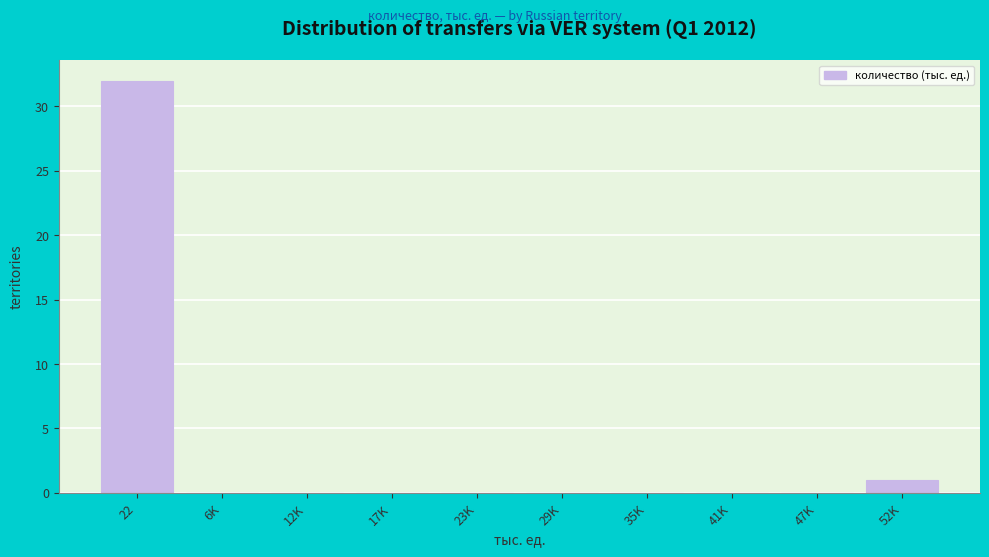

Reading left to right, extract all data points from this chart.

22=32	6K=0	12K=0	17K=0	23K=0	29K=0	35K=0	41K=0	47K=0	52K=1